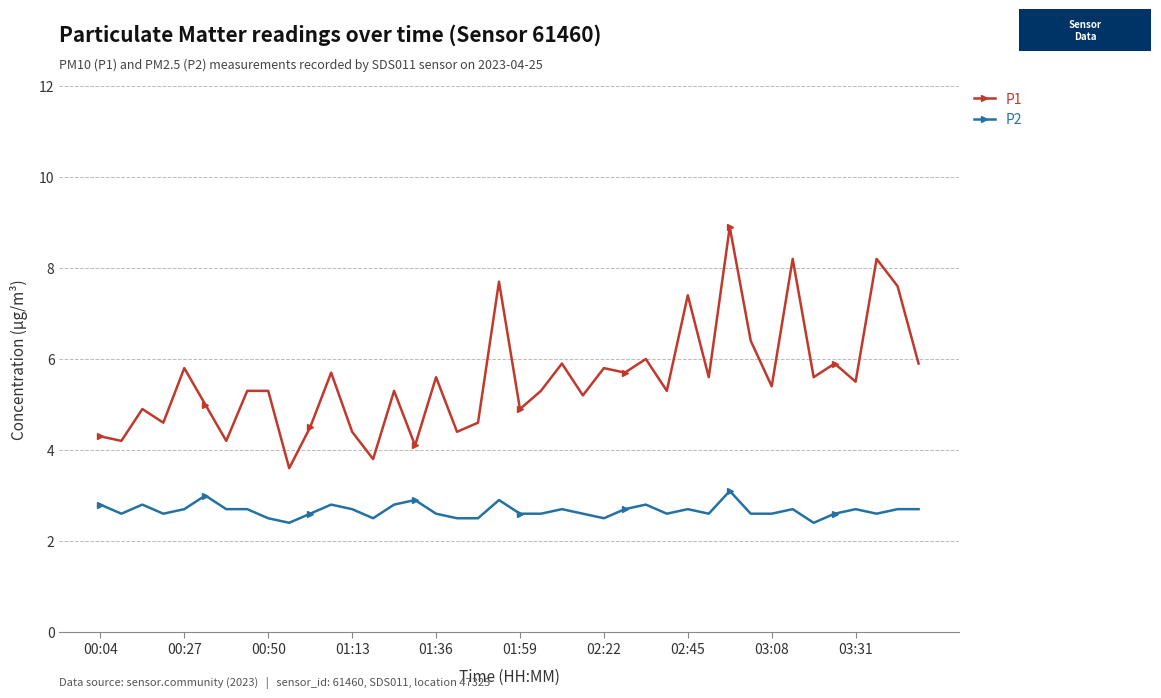

Reading right to left, extract all data points from this chart.

P1: 5.9	7.6	8.2	5.5	5.9	5.6	8.2	5.4	6.4	8.9	5.6	7.4	5.3	6.0	5.7	5.8	5.2	5.9	5.3	4.9	7.7	4.6	4.4	5.6	4.1	5.3	3.8	4.4	5.7	4.5	3.6	5.3	5.3	4.2	5.0	5.8	4.6	4.9	4.2	4.3
P2: 2.7	2.7	2.6	2.7	2.6	2.4	2.7	2.6	2.6	3.1	2.6	2.7	2.6	2.8	2.7	2.5	2.6	2.7	2.6	2.6	2.9	2.5	2.5	2.6	2.9	2.8	2.5	2.7	2.8	2.6	2.4	2.5	2.7	2.7	3.0	2.7	2.6	2.8	2.6	2.8